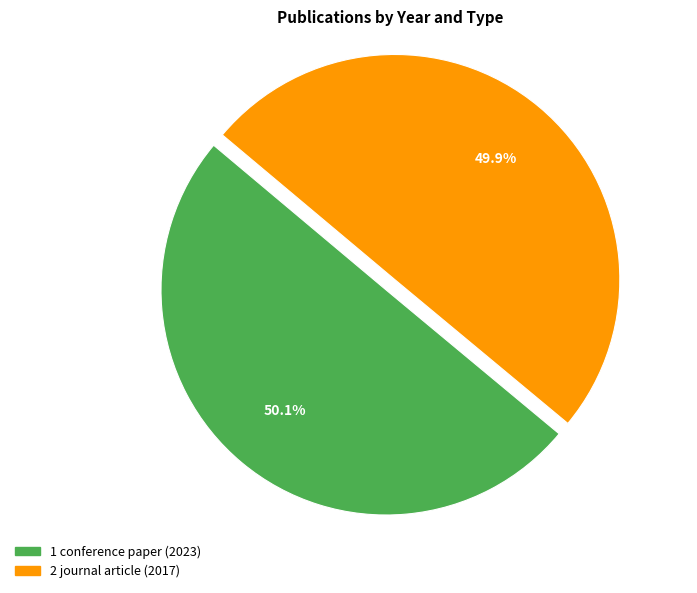

Does any single category account for the majority?

Yes